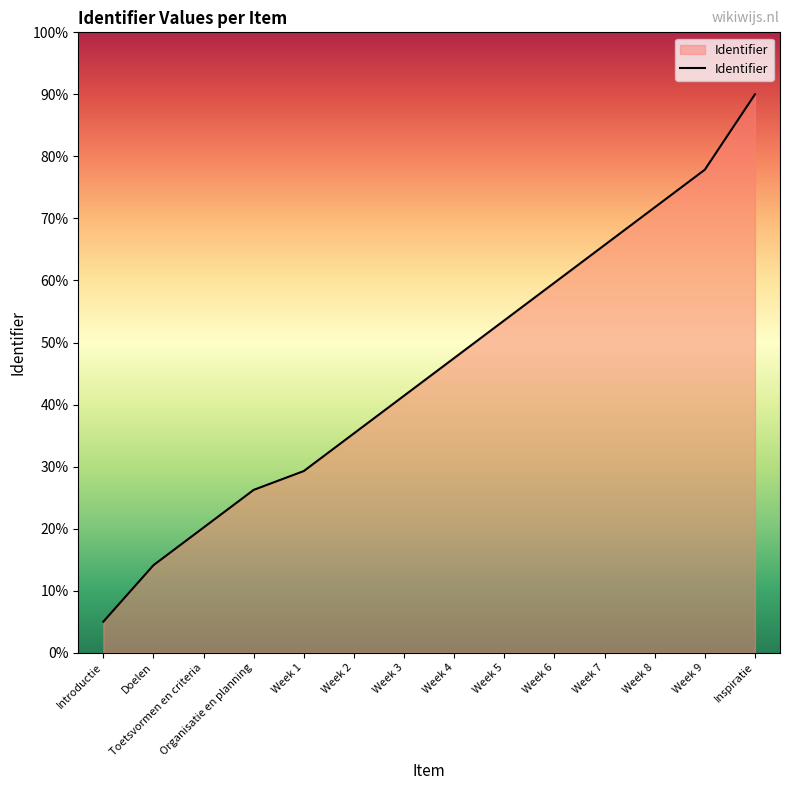

What is the difference between the maximum and minimum values?

85.0